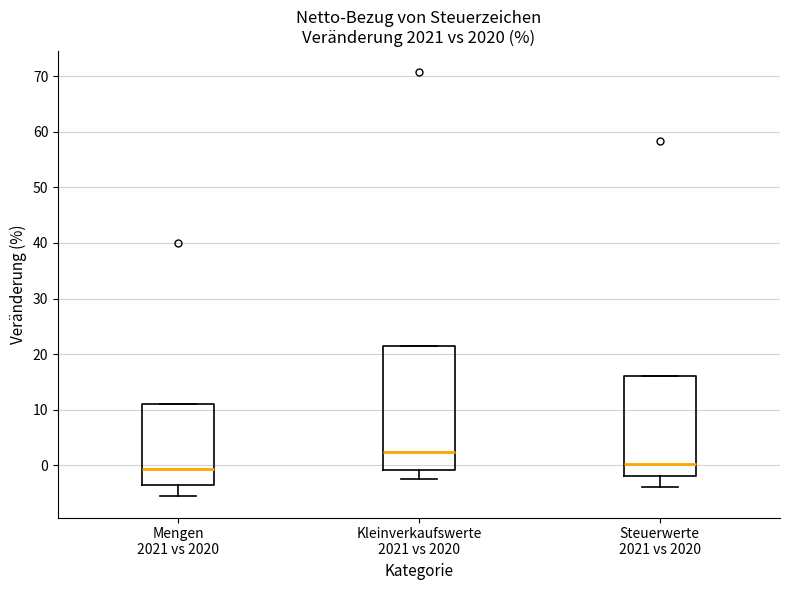

Which box has the highest median line?

Kleinverkaufswerte 2021 vs 2020